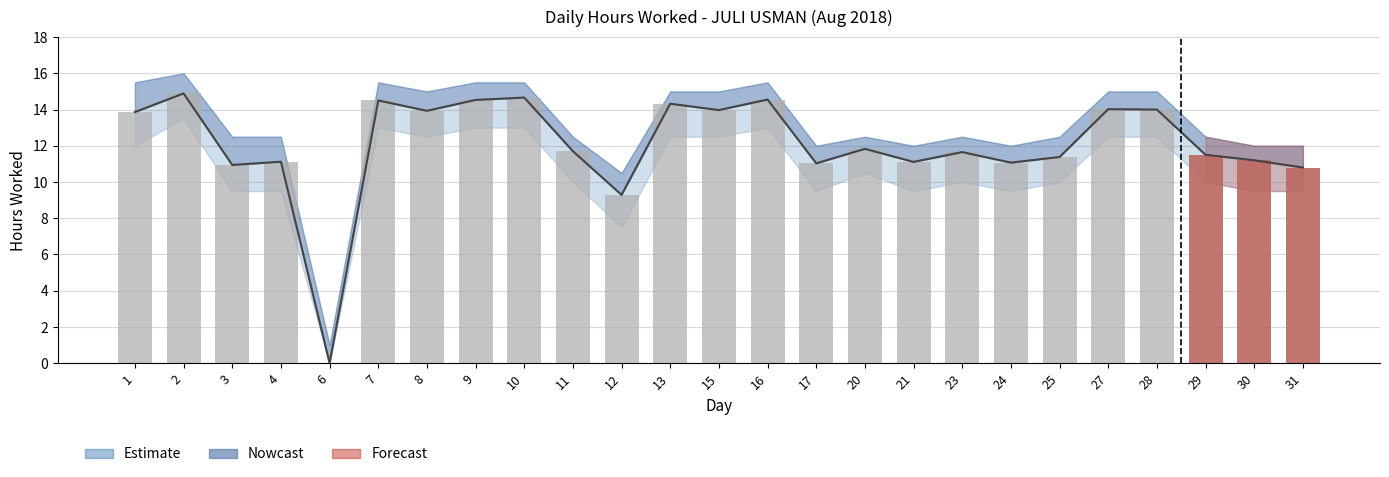

Reading left to right, extract all data points from this chart.

13.9	14.9	10.9	11.1	0.0	14.5	13.9	14.5	14.7	11.7	9.3	14.3	14.0	14.6	11.0	11.8	11.1	11.7	11.1	11.4	14.0	14.0	11.5	11.2	10.8